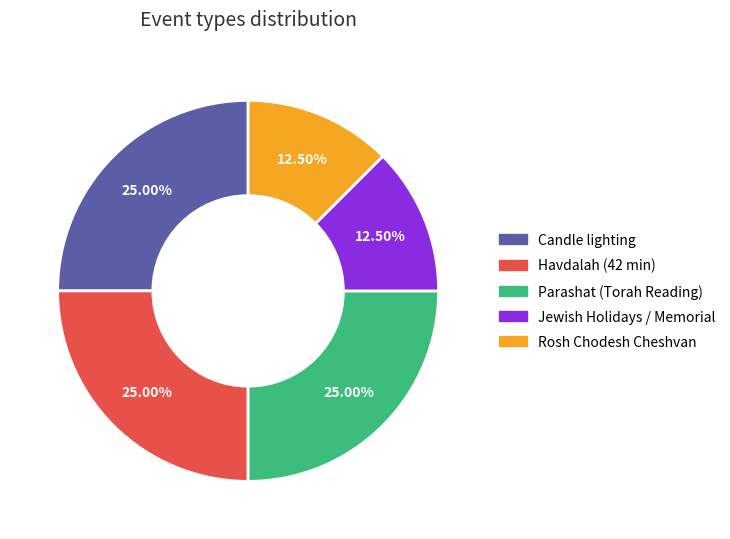

To the nearest percent, what is the average slice percentage?

20%